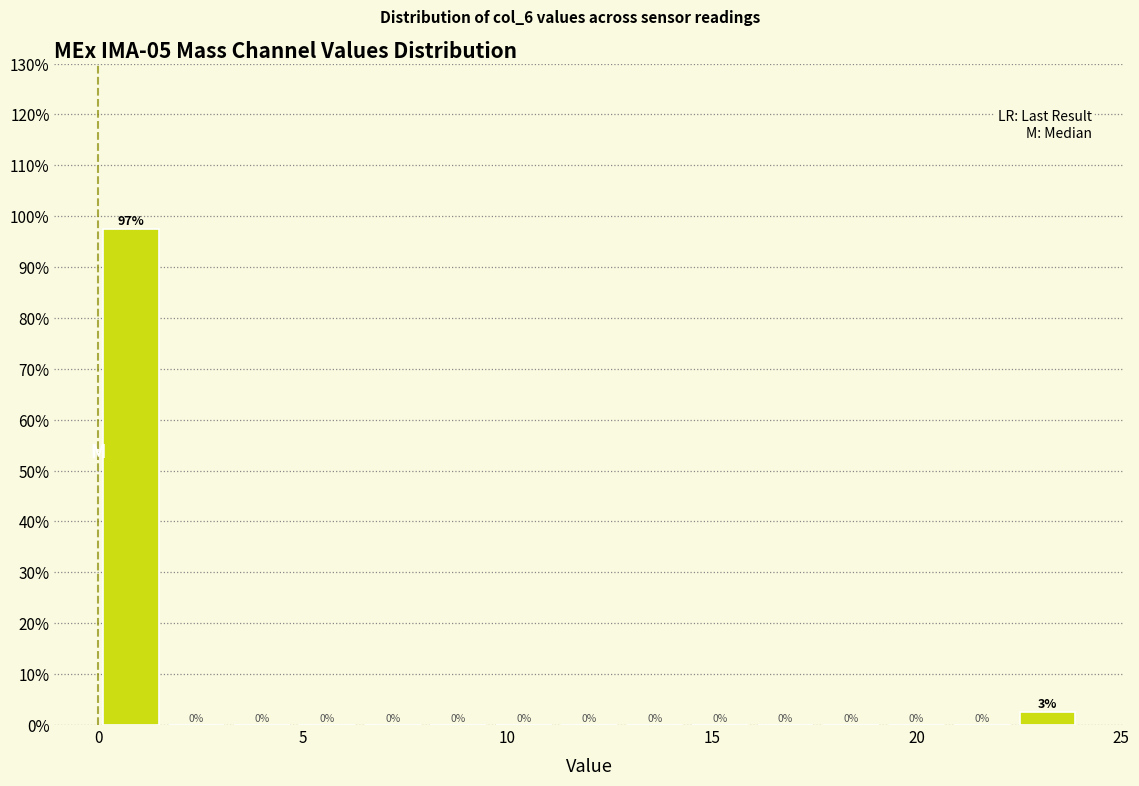

Around what value on the x-axis is the tallest bar? Give the approximate position of its centre, as read against the axis.

1.0